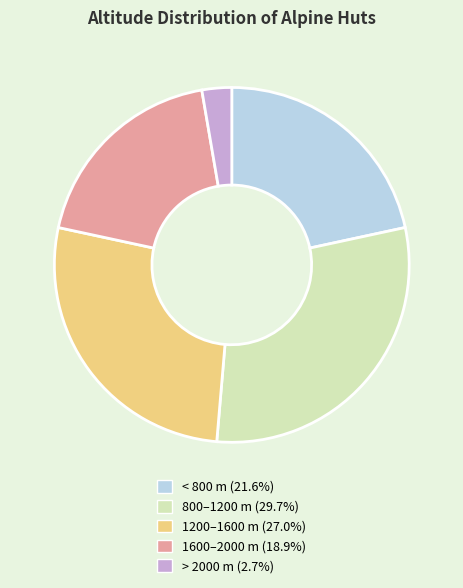

Is there any slice that represents more than half of the pie?

No